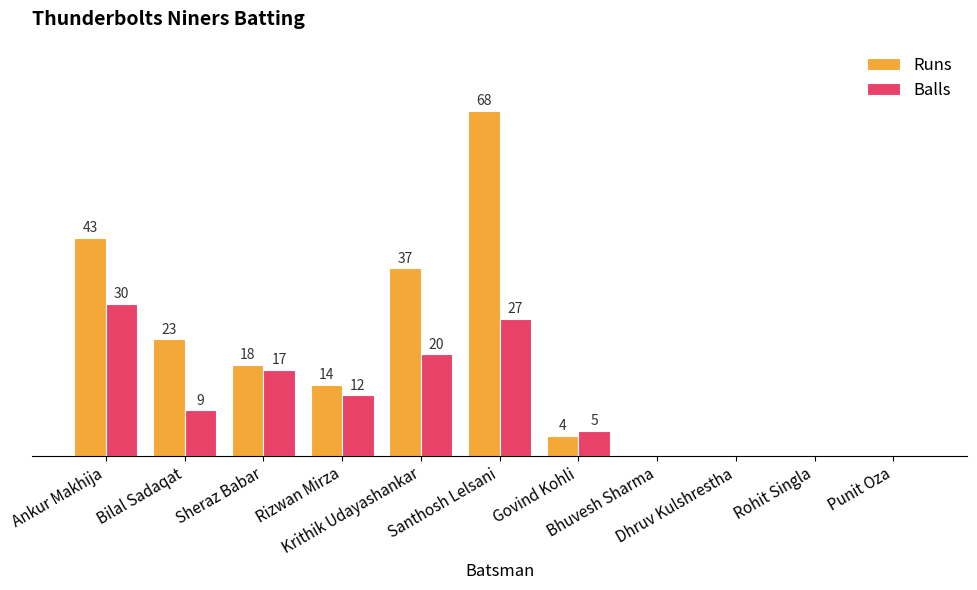

Which series has the largest total across all categories?

Runs